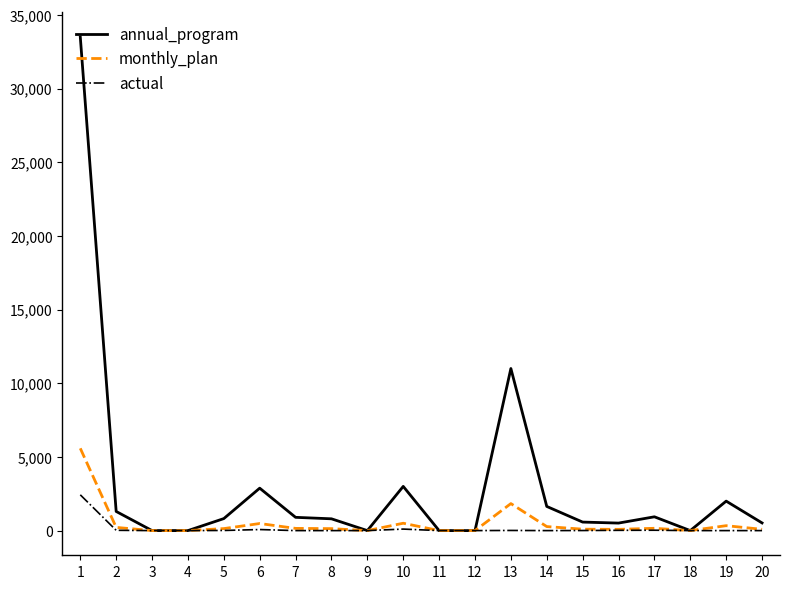

What is the difference between the maximum and minimum values in the annual_program series?

33500.0